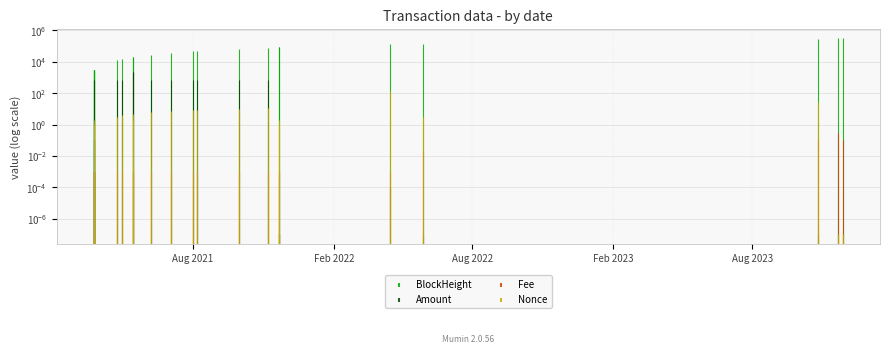

At how many categories does at least one series exceed 255626?

3